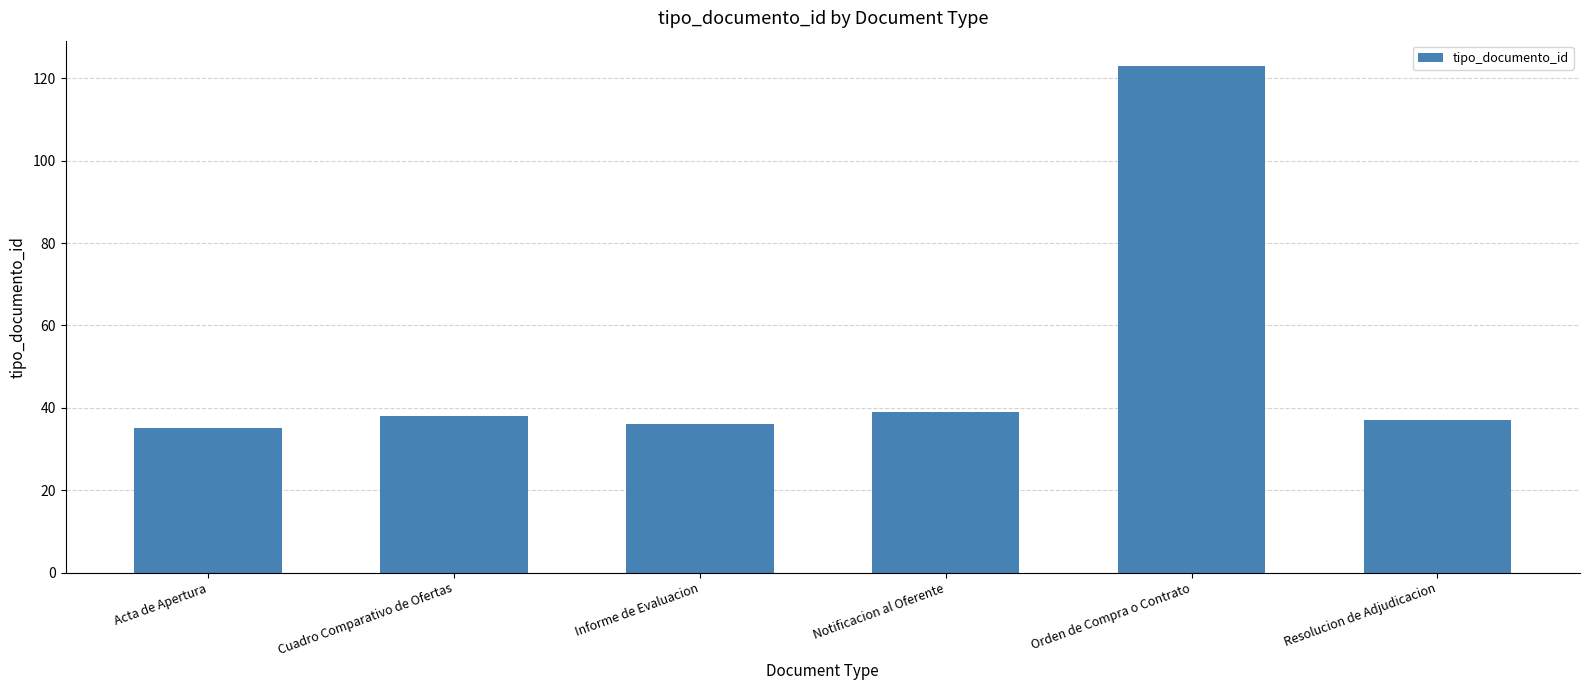

What is the difference between the maximum and minimum values?

88